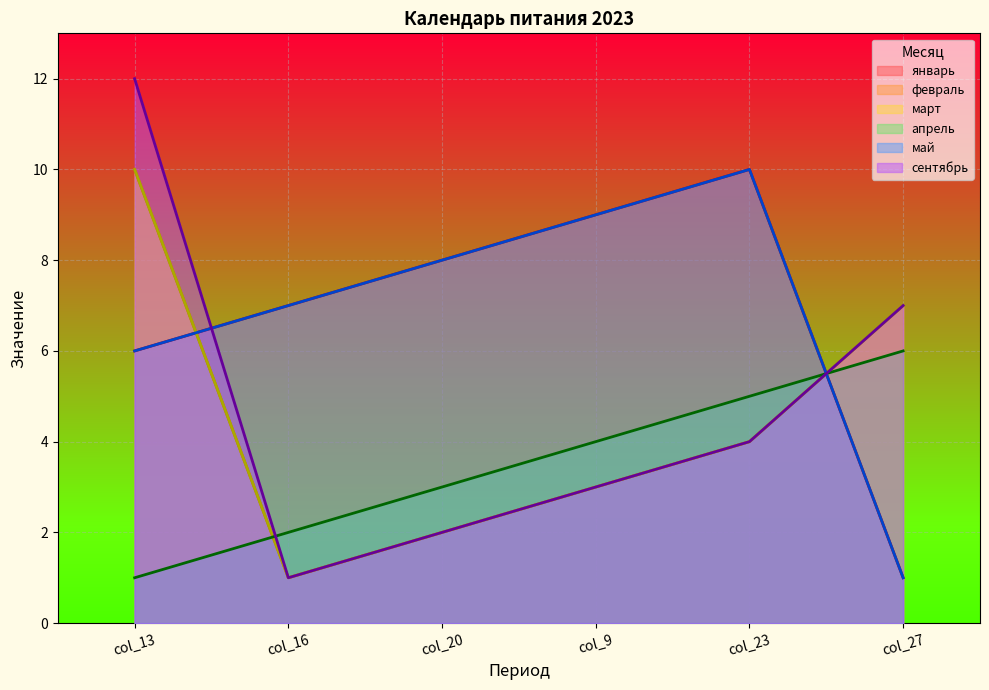

Does the chart display data point markers on the line(s)?

No